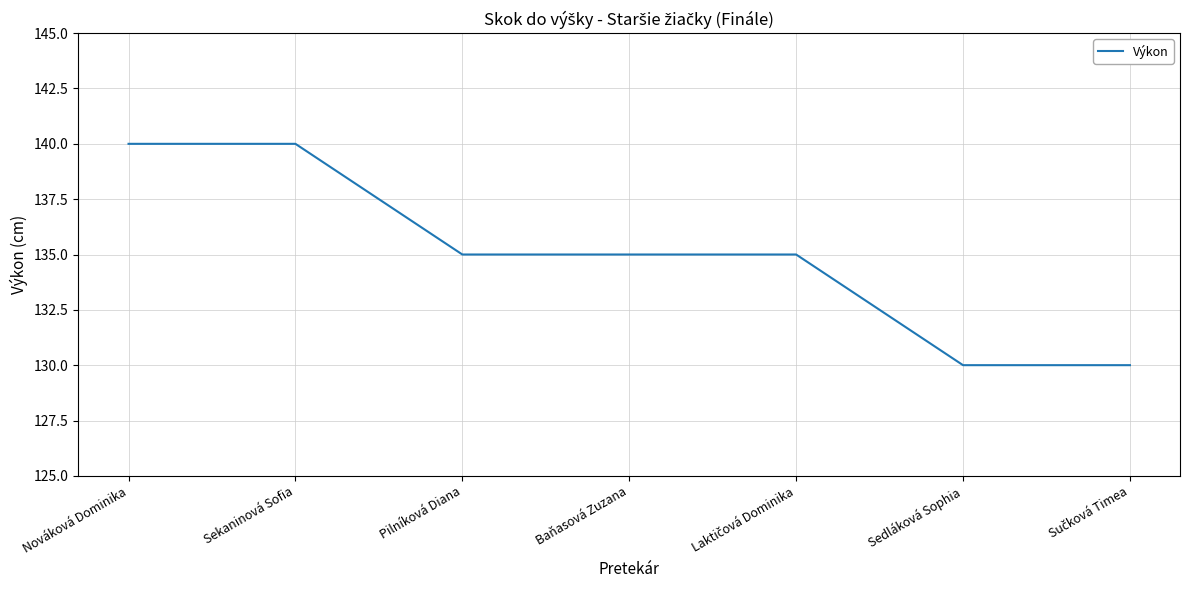

How many values are between 130 and 140?

7